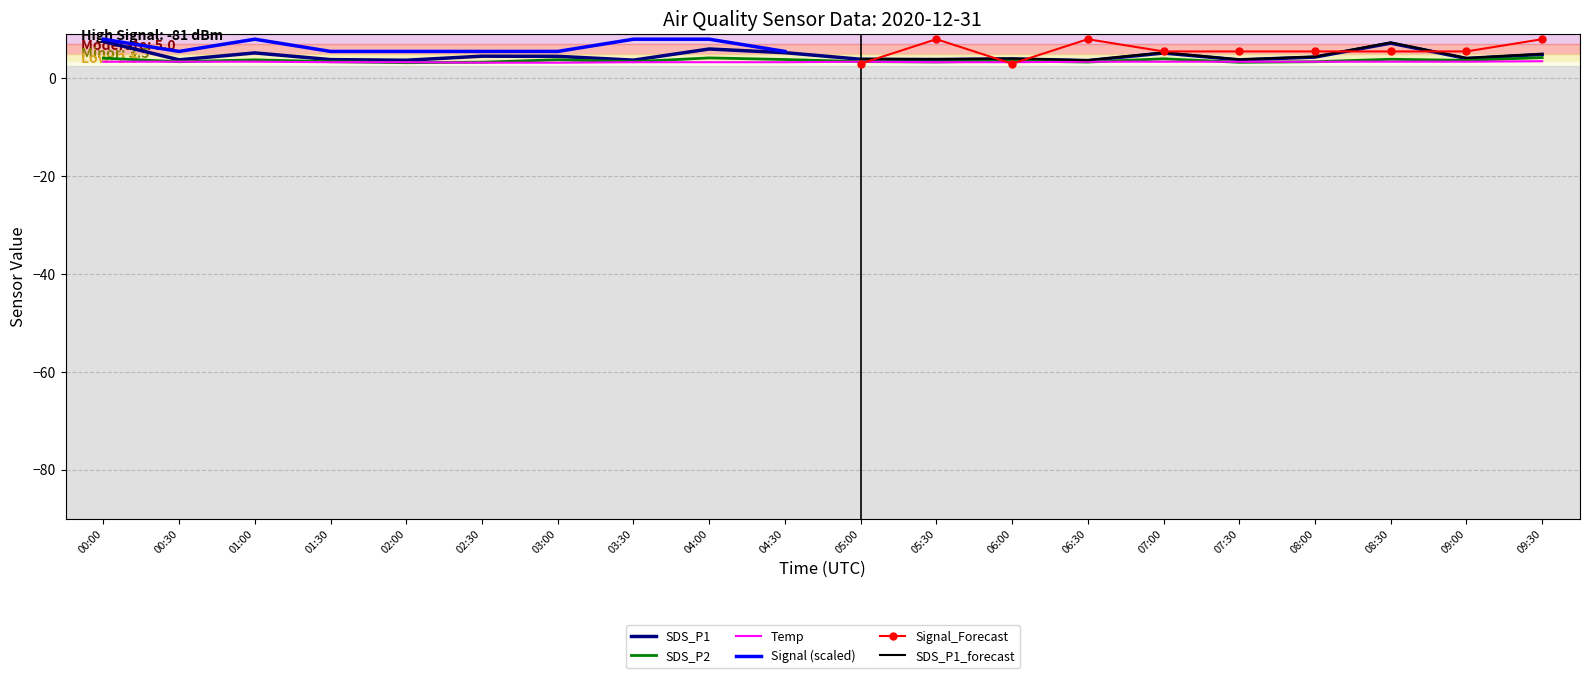

What is the lowest value of the SDS_P2 series?

3.2